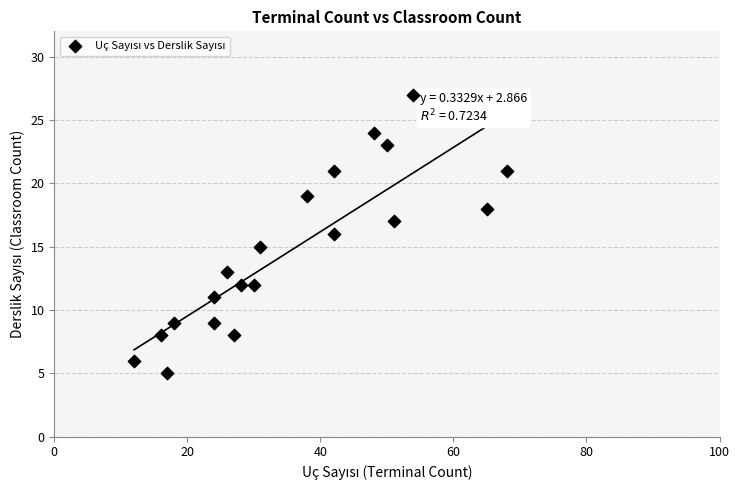

What is the range of X values (max minus min)?

56